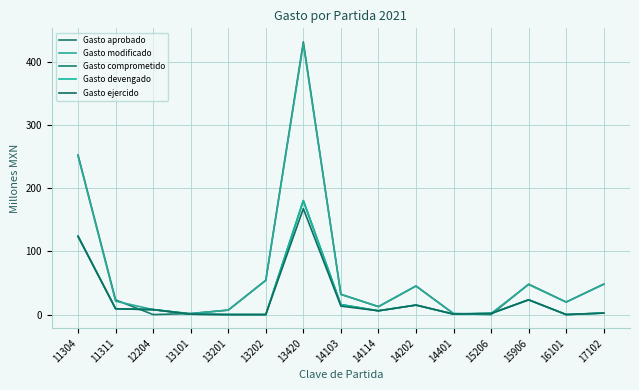

Where is the first local maximum for Gasto aprobado?

13420